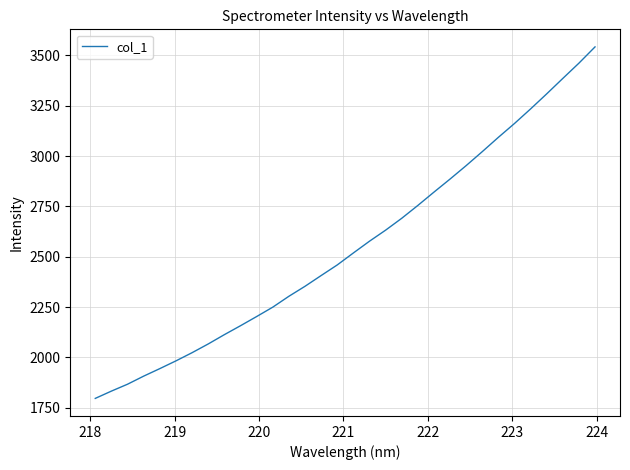

What is the minimum value shown in the chart?

1796.9